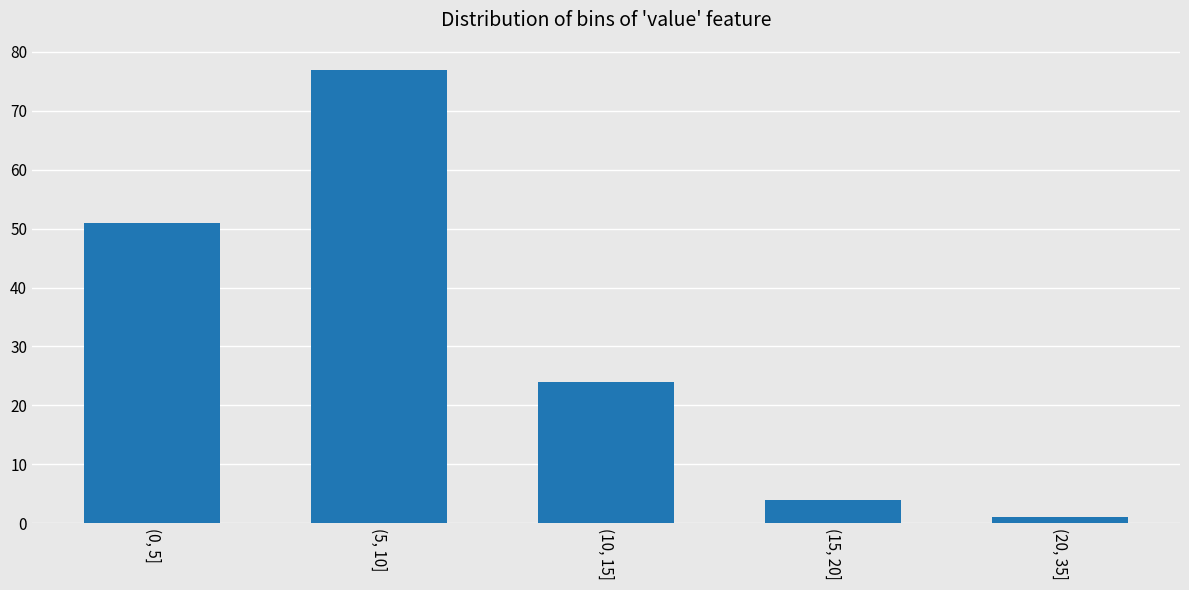

Reading left to right, extract all data points from this chart.

51	77	24	4	1